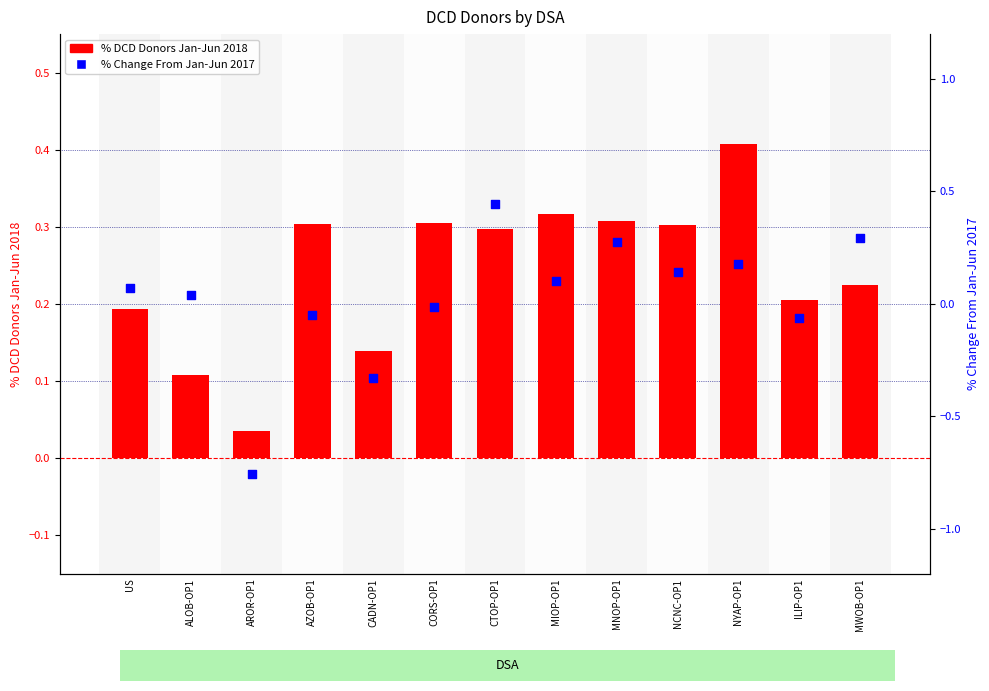

Is the value of % Change From Jan-Jun 2017 at AZOB-OP1 greater than the value of % DCD Donors Jan-Jun 2018 at NYAP-OP1?

No